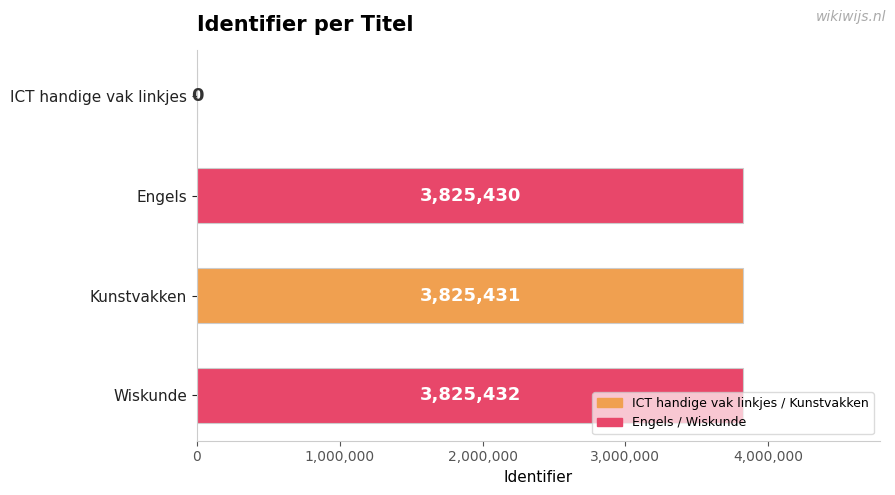

Are the bars horizontal?

Yes